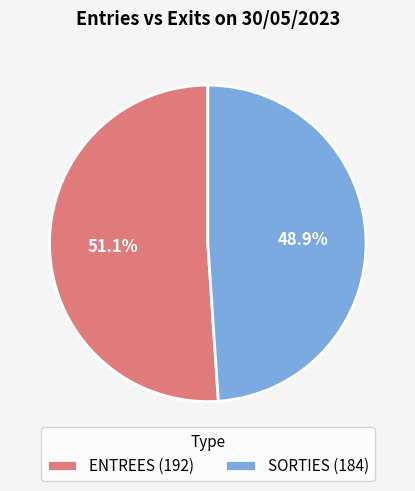

Does any single category account for the majority?

Yes